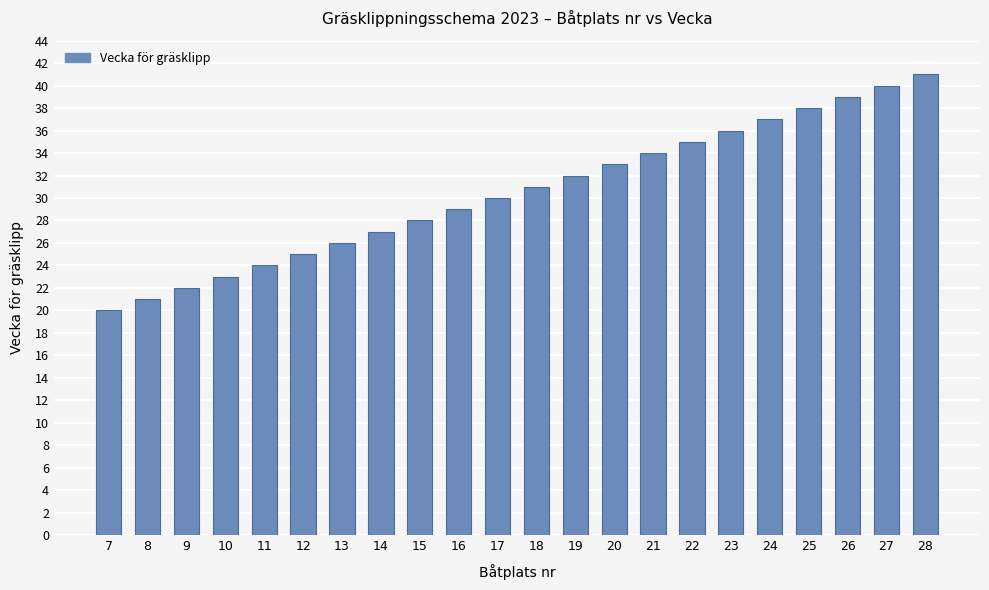

The chart shows a value of 33 at 20. True or false?

True